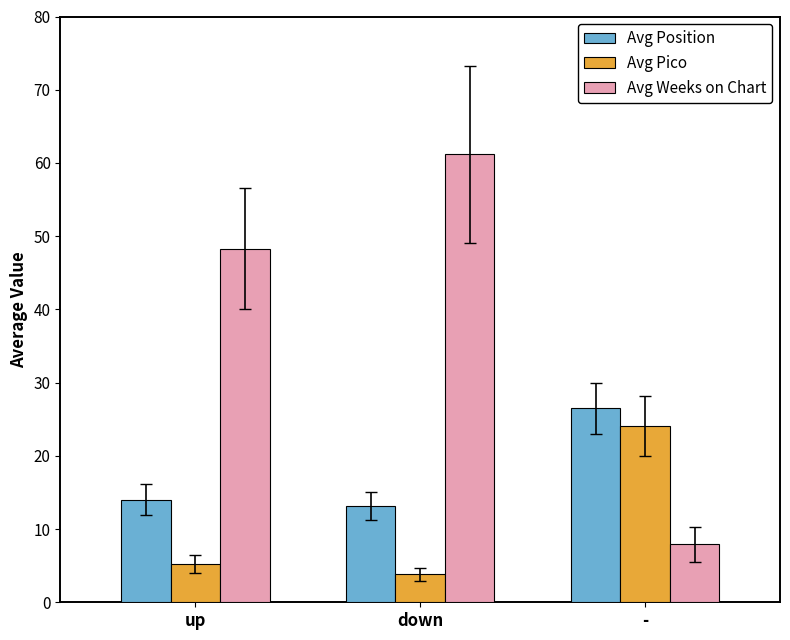

Are the bars horizontal?

No